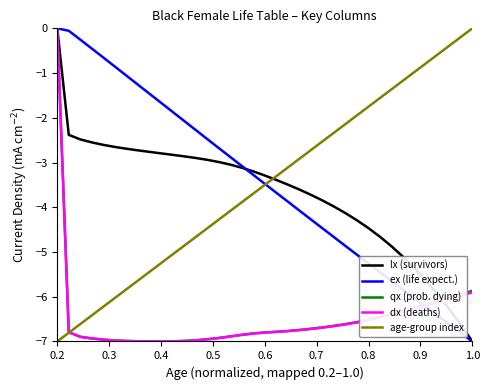

How many lines are shown in the chart?

5